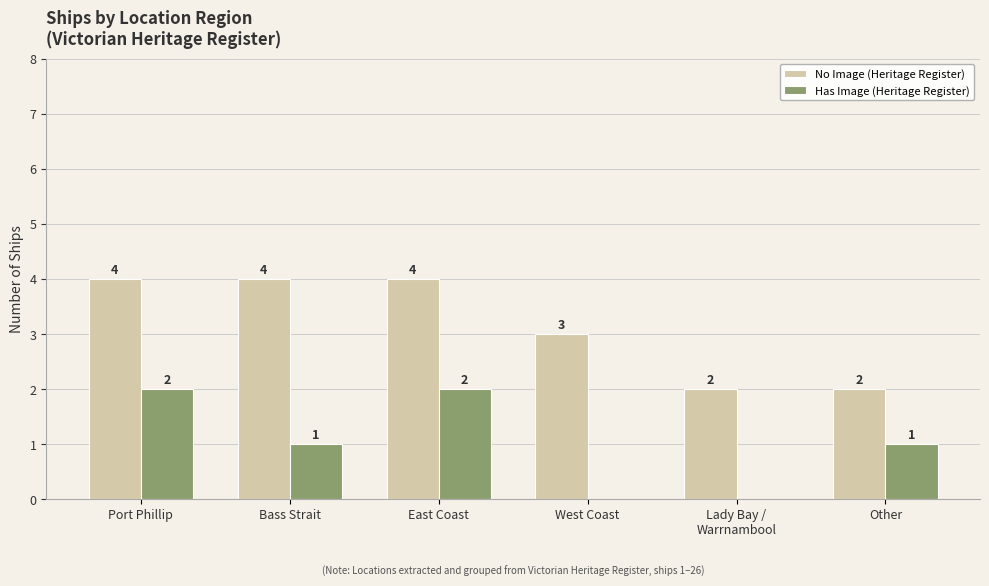

How many Has Image (Heritage Register) values are between 0 and 2?

6